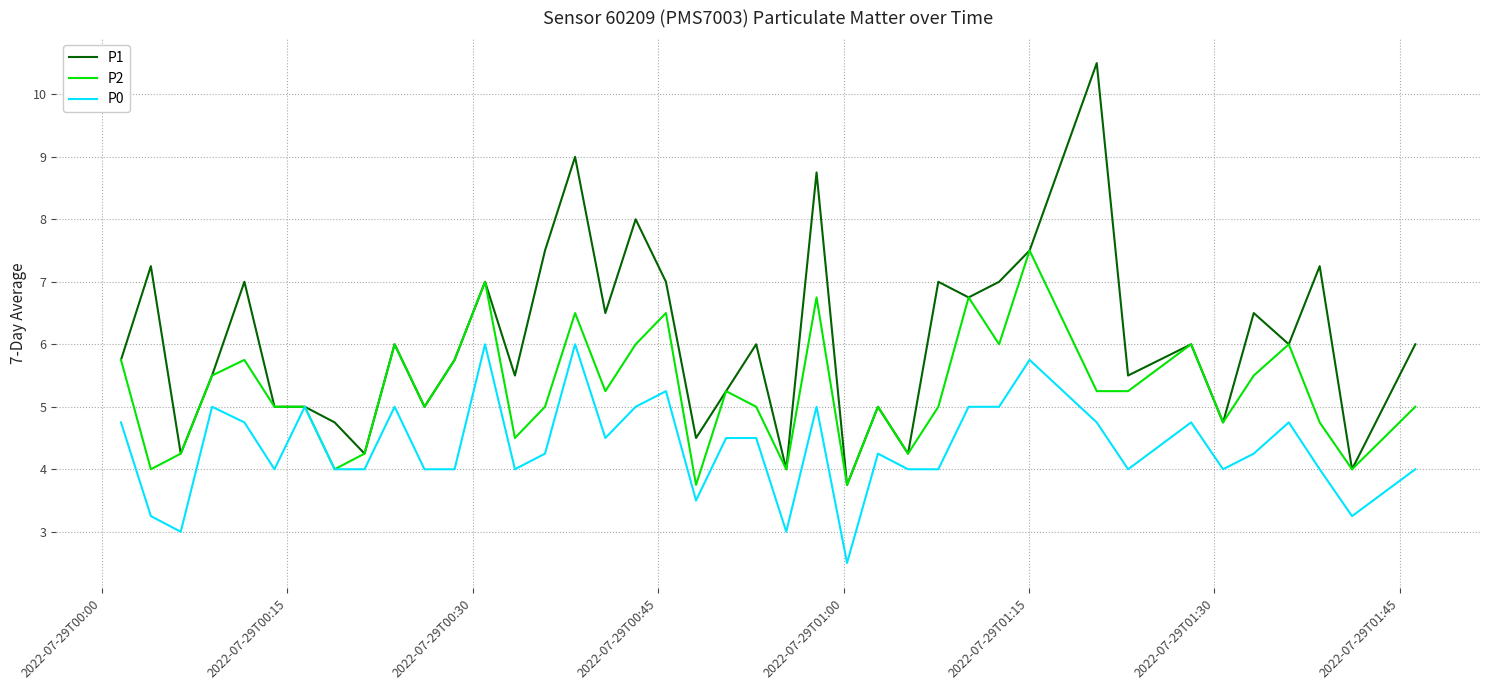

Is this an area chart (filled region under the line)?

No